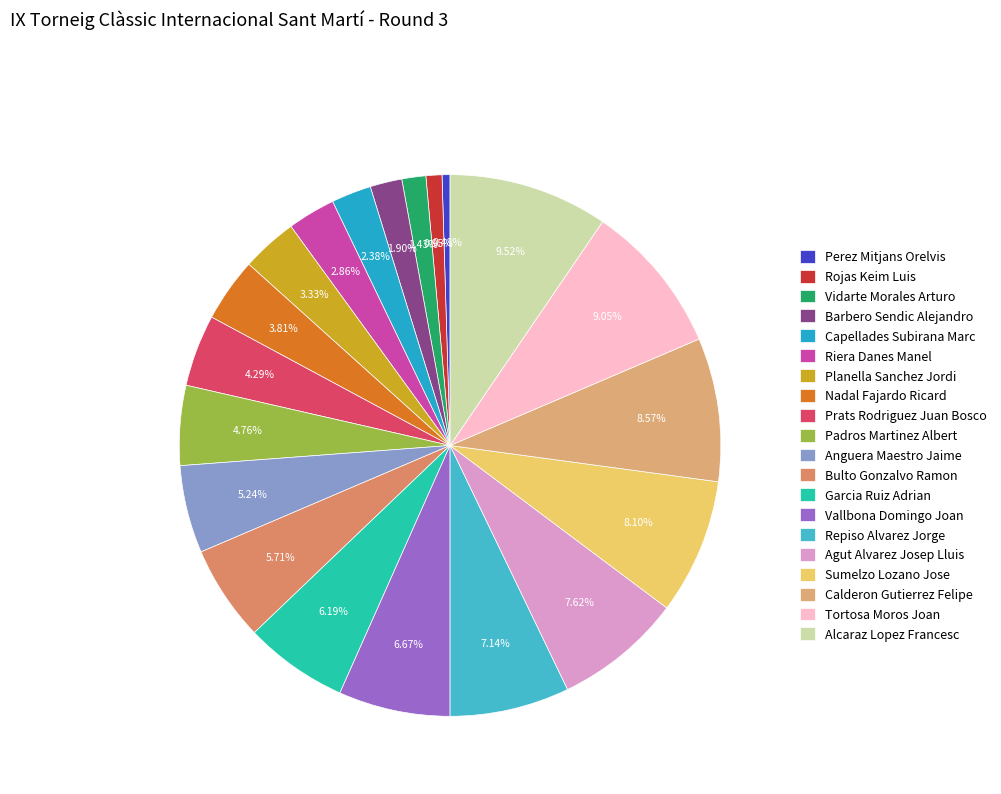

To the nearest percent, what percentage of the pie is Sumelzo Lozano Jose?

8%